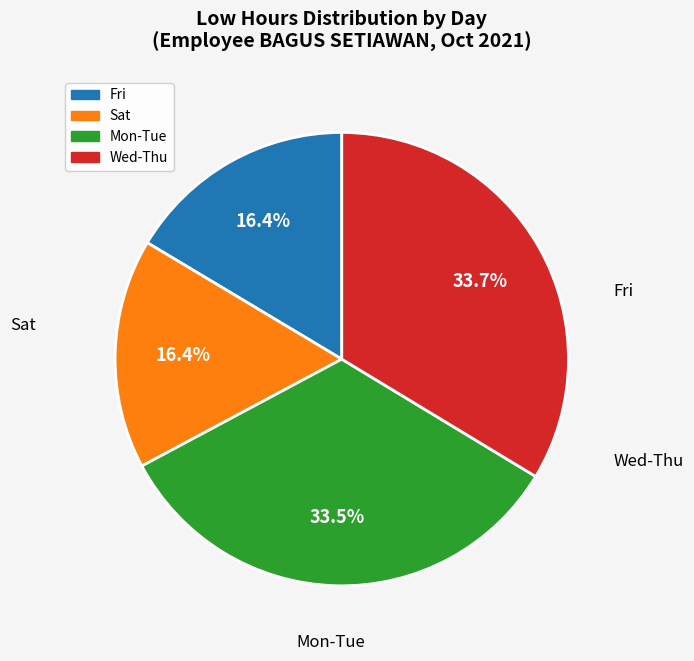

Does any single category account for the majority?

No